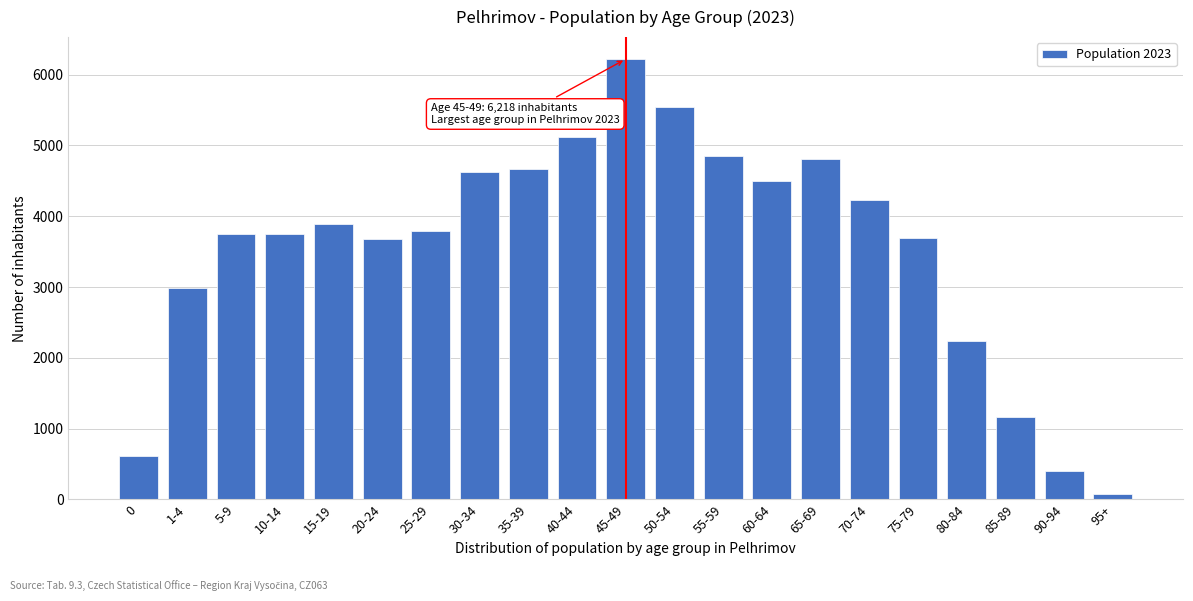

Is it true that the value at 25-29 is 1227?

False